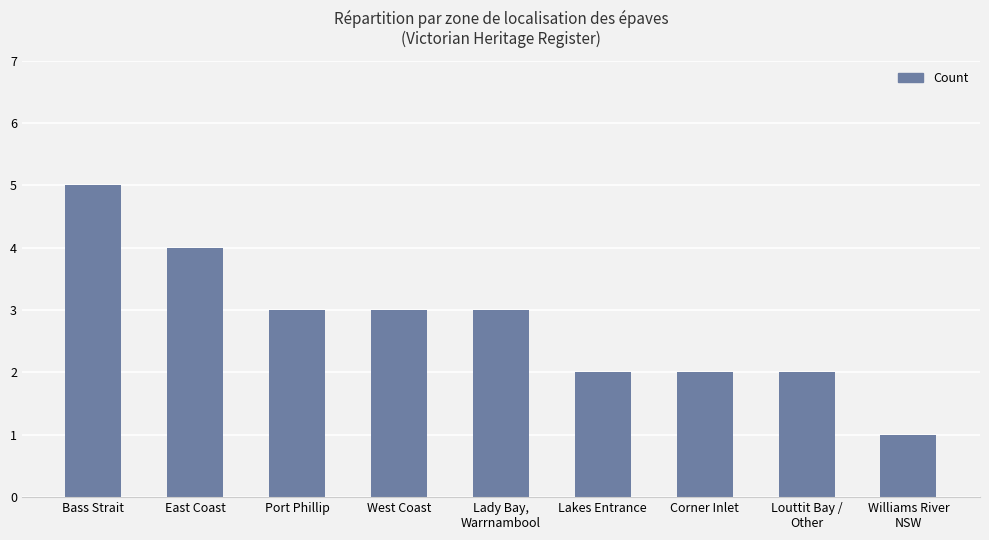

What is the maximum value shown in the chart?

5